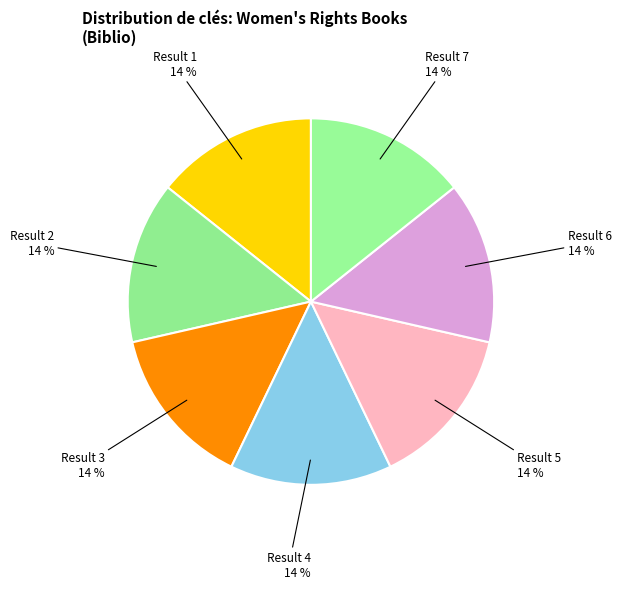

To the nearest percent, what portion does Result 7 represent?

14%